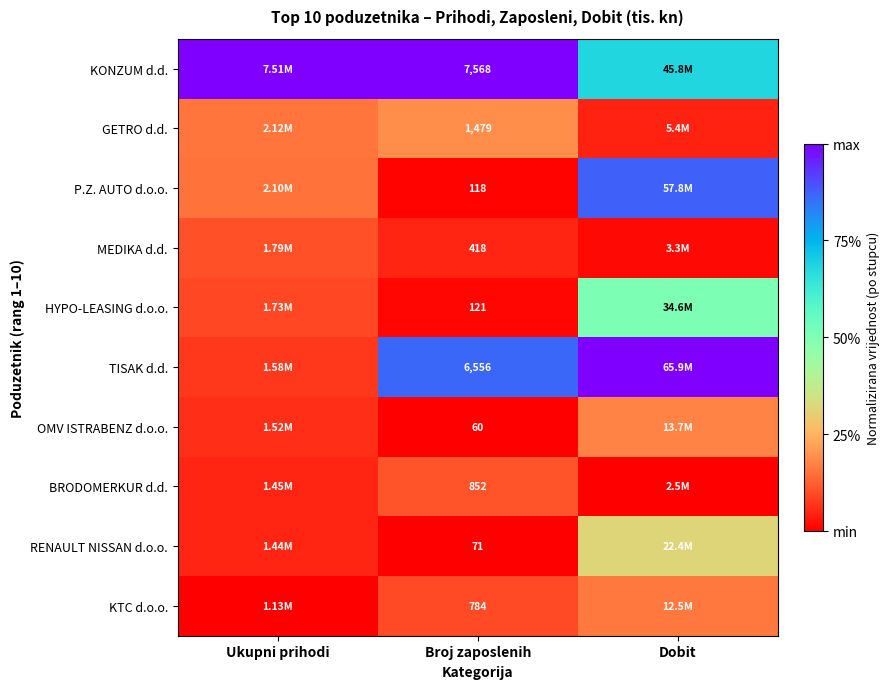

Is the value of BRODOMERKUR d.d. at Broj zaposlenih greater than the value of MEDIKA d.d. at Broj zaposlenih?

Yes